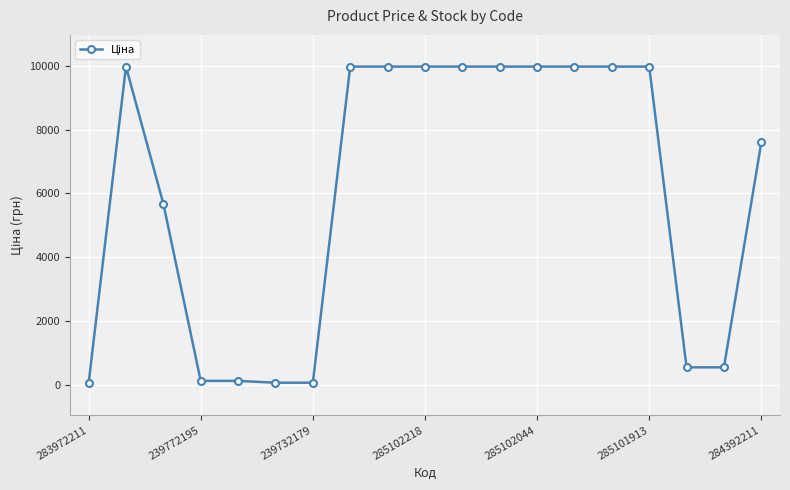

Does the chart display data point markers on the line(s)?

Yes